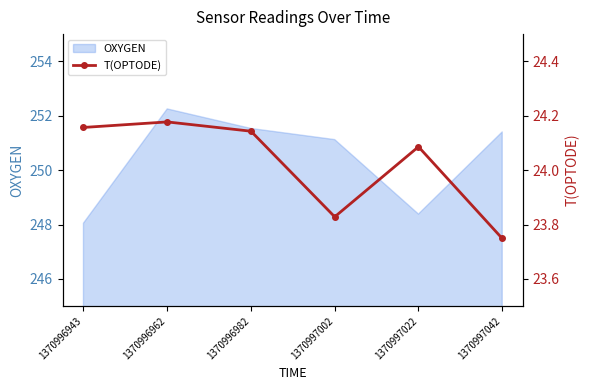

How many values are between 23 and 24?

2